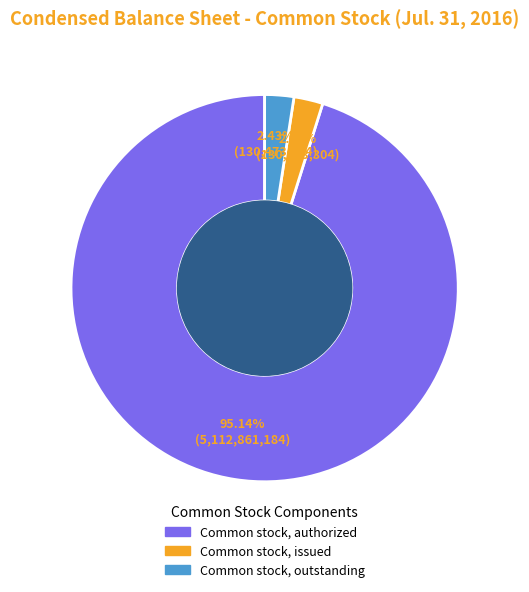

Does any single category account for the majority?

Yes